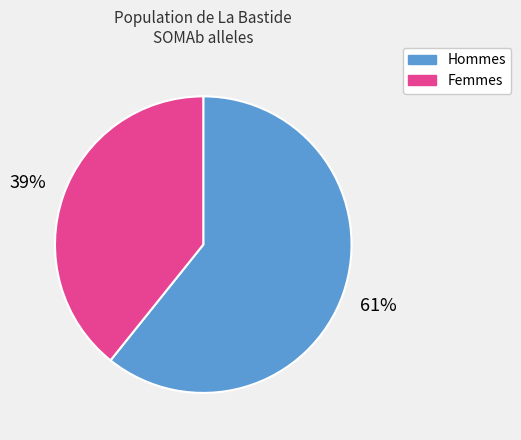

Is there a majority slice in this chart?

Yes